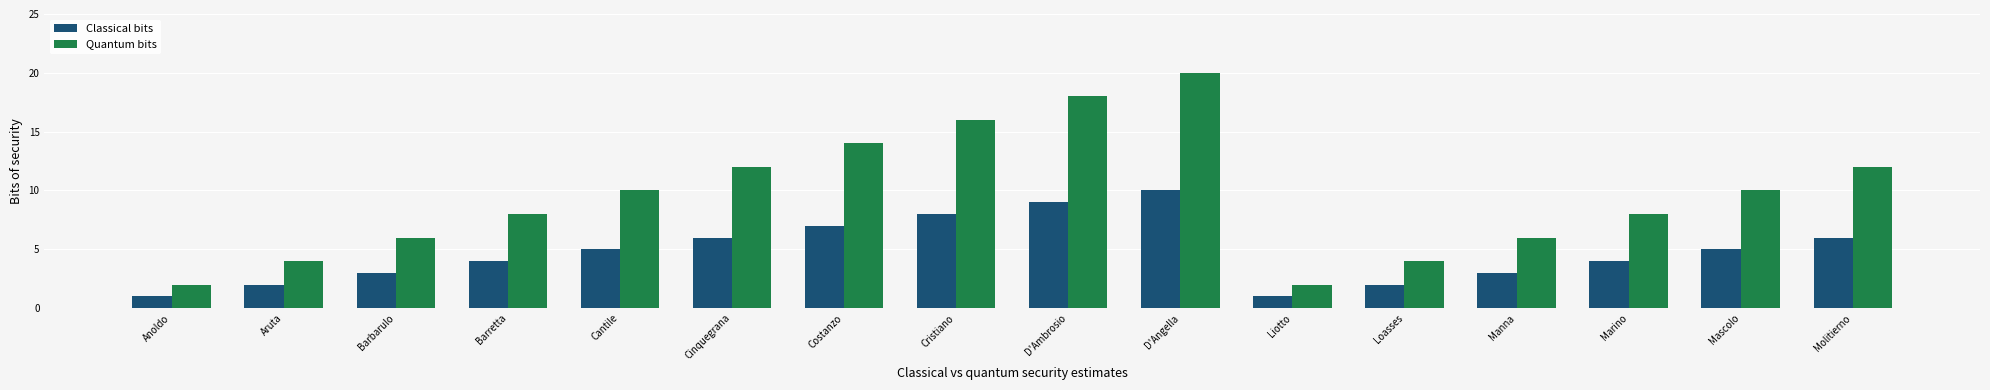

At which category is the sum across all series the highest?

D'Angella